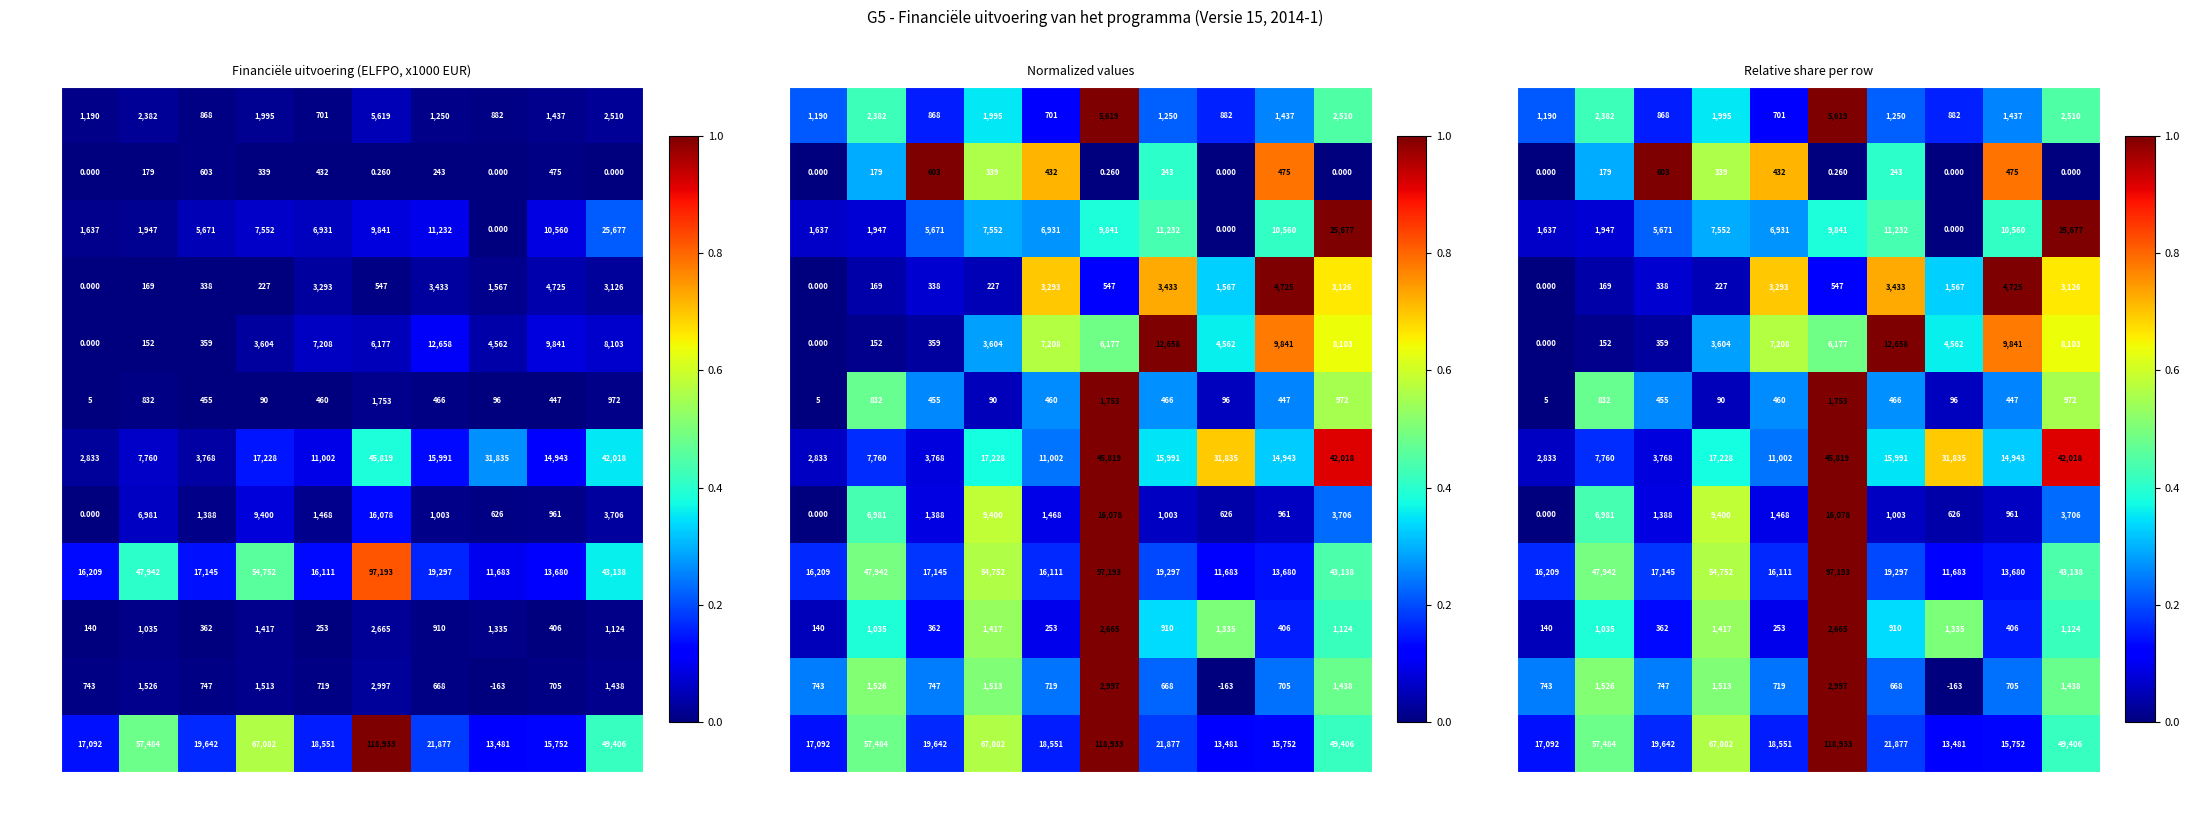

Rank the series by their maximum value, from highest to lowest.

tot2, 214, tot1, 121, 211-212, 125, 111, 124, 221, 216, 132, 114